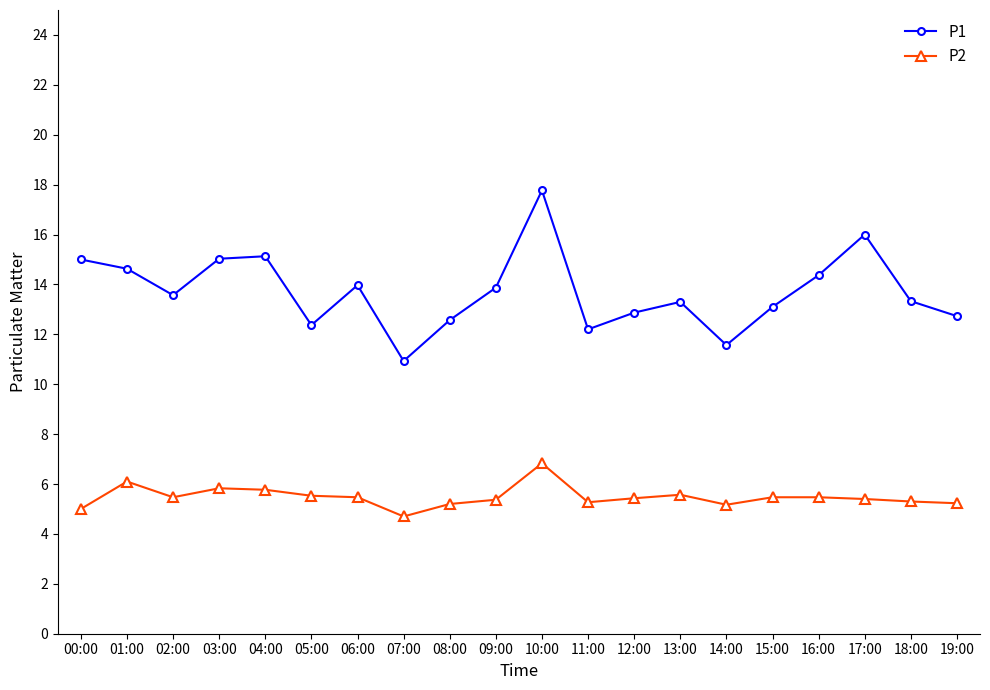

What is the value of the P1 point at the 20th from the left?

12.7